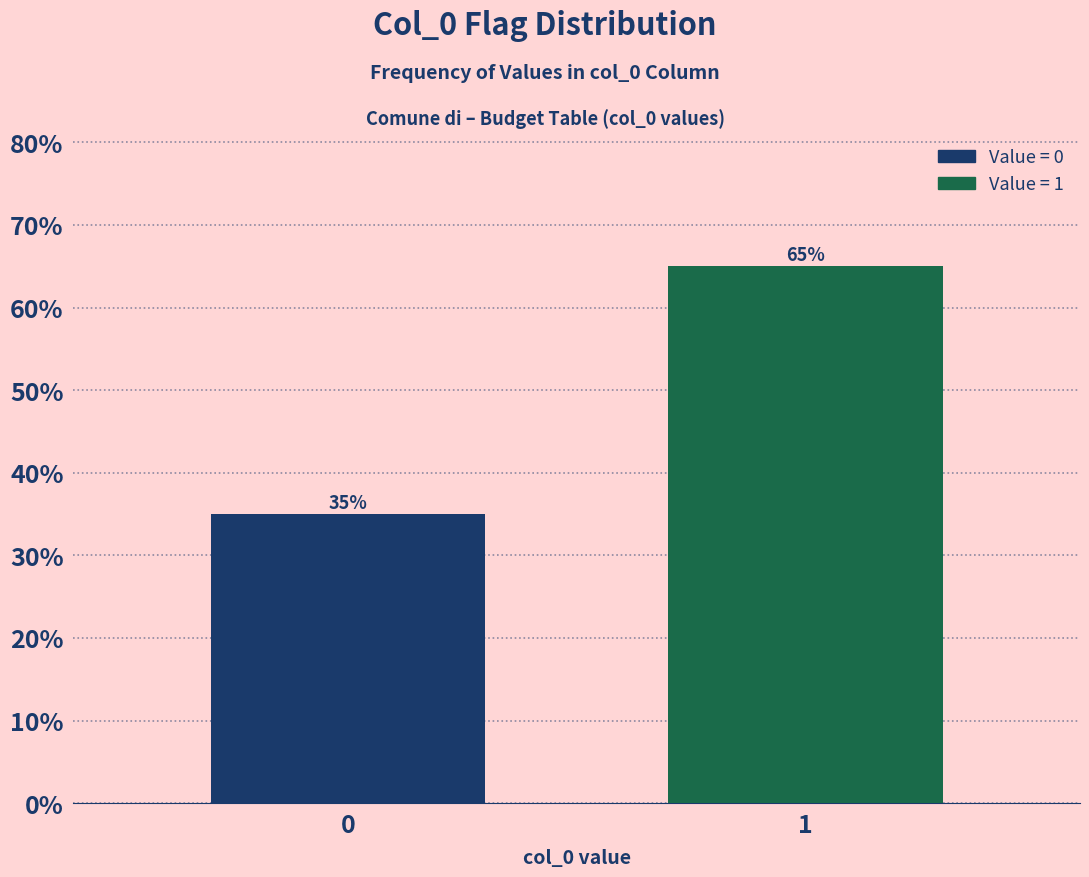

Reading left to right, what are all the values shown in this chart?

0=35	1=65